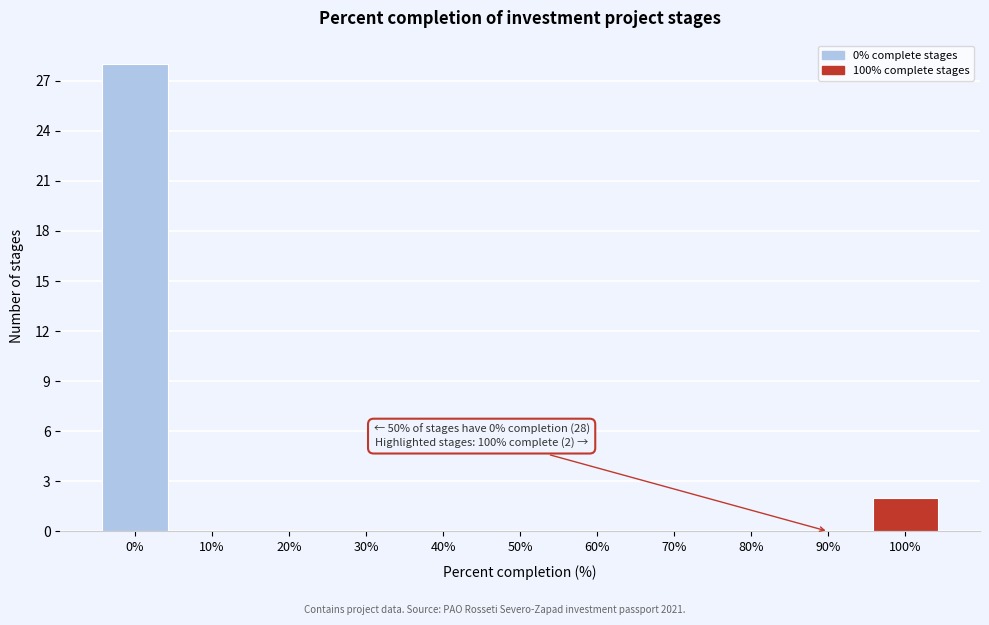

Reading right to left, transcribe all the data shown in this chart.

100%=2	90%=0	80%=0	70%=0	60%=0	50%=0	40%=0	30%=0	20%=0	10%=0	0%=28